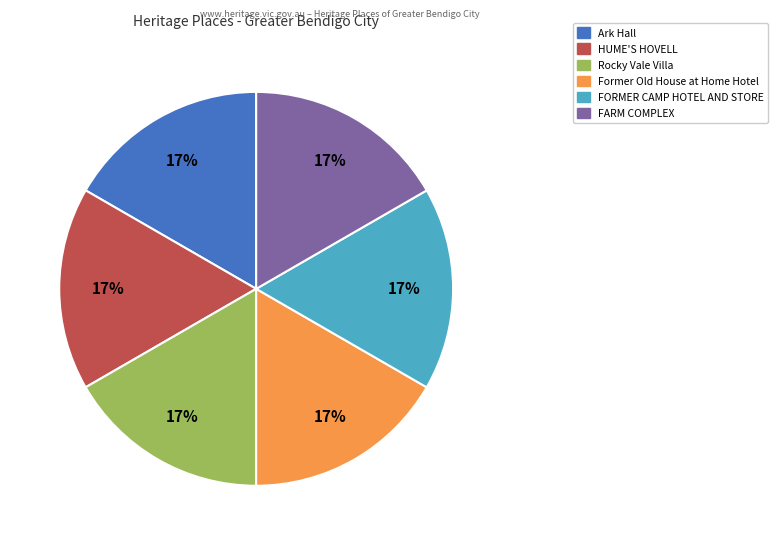

Is Former Old House at Home Hotel the majority of the pie?

No